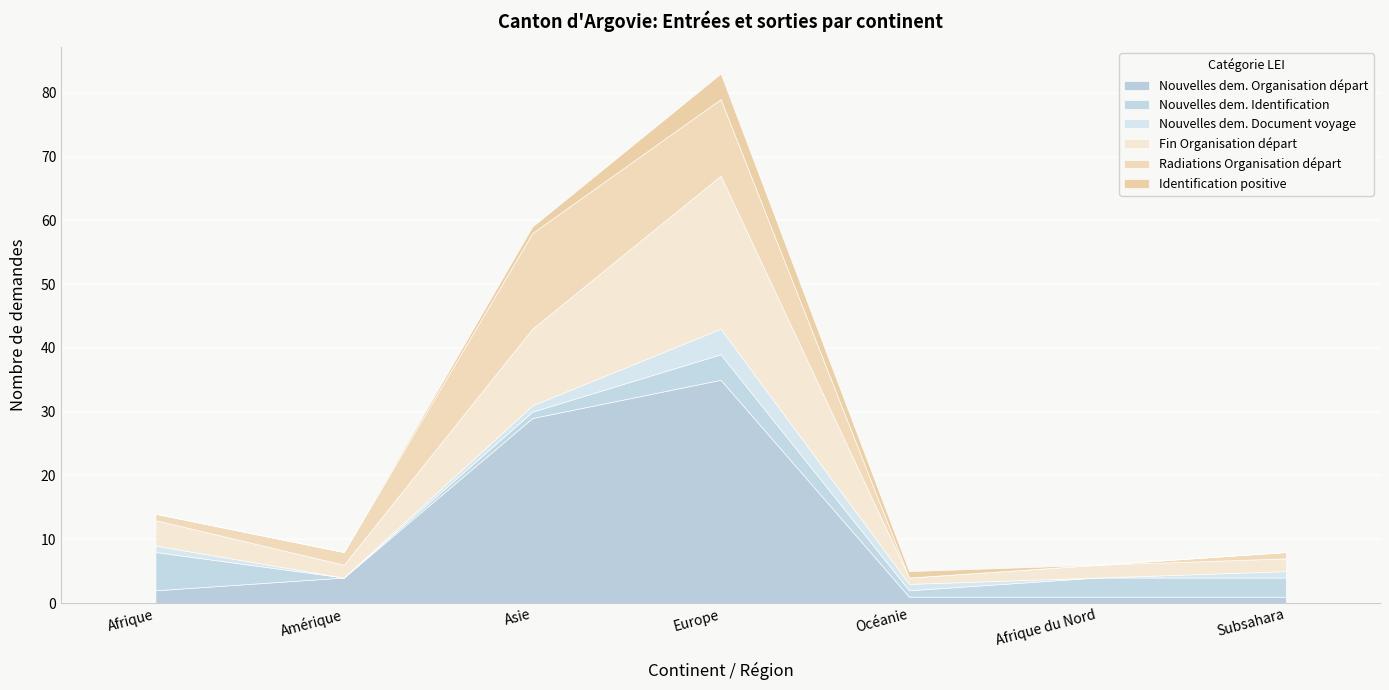

Is the value of Radiations Organisation départ at Océanie greater than the value of Nouvelles dem. Document voyage at Afrique du Nord?

No